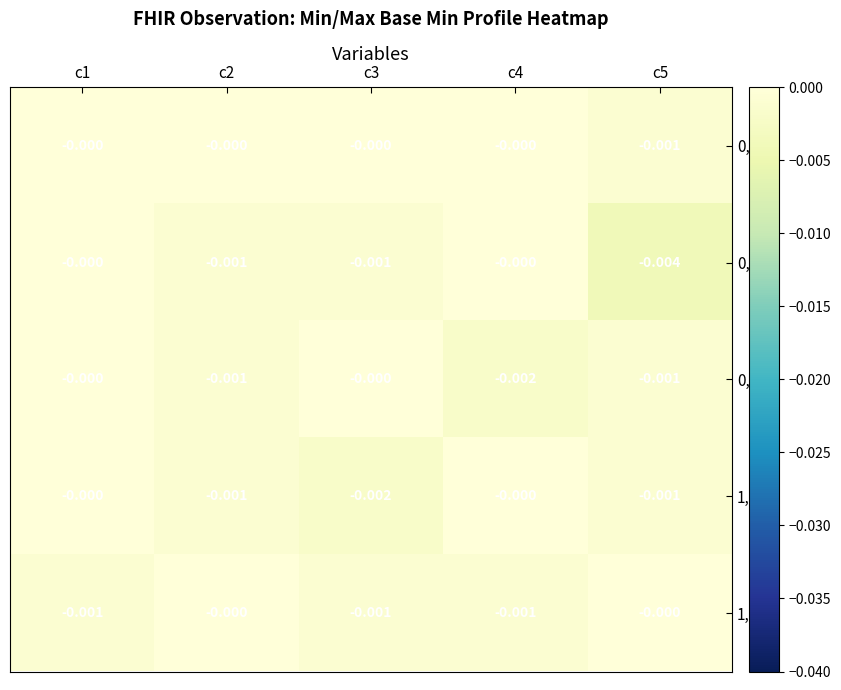

How many categories are shown in the chart?

5